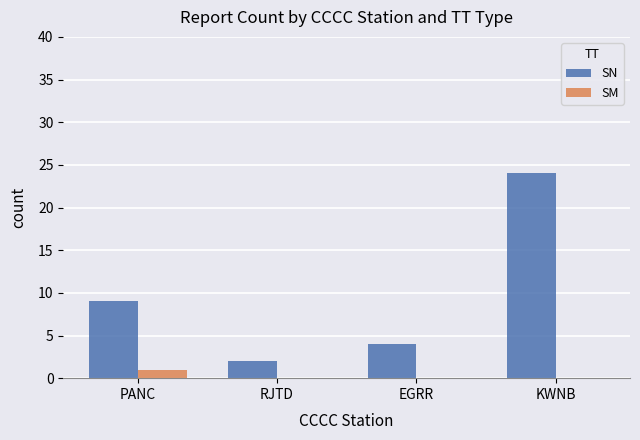

True or false: SN has a value of 9 at PANC.

True